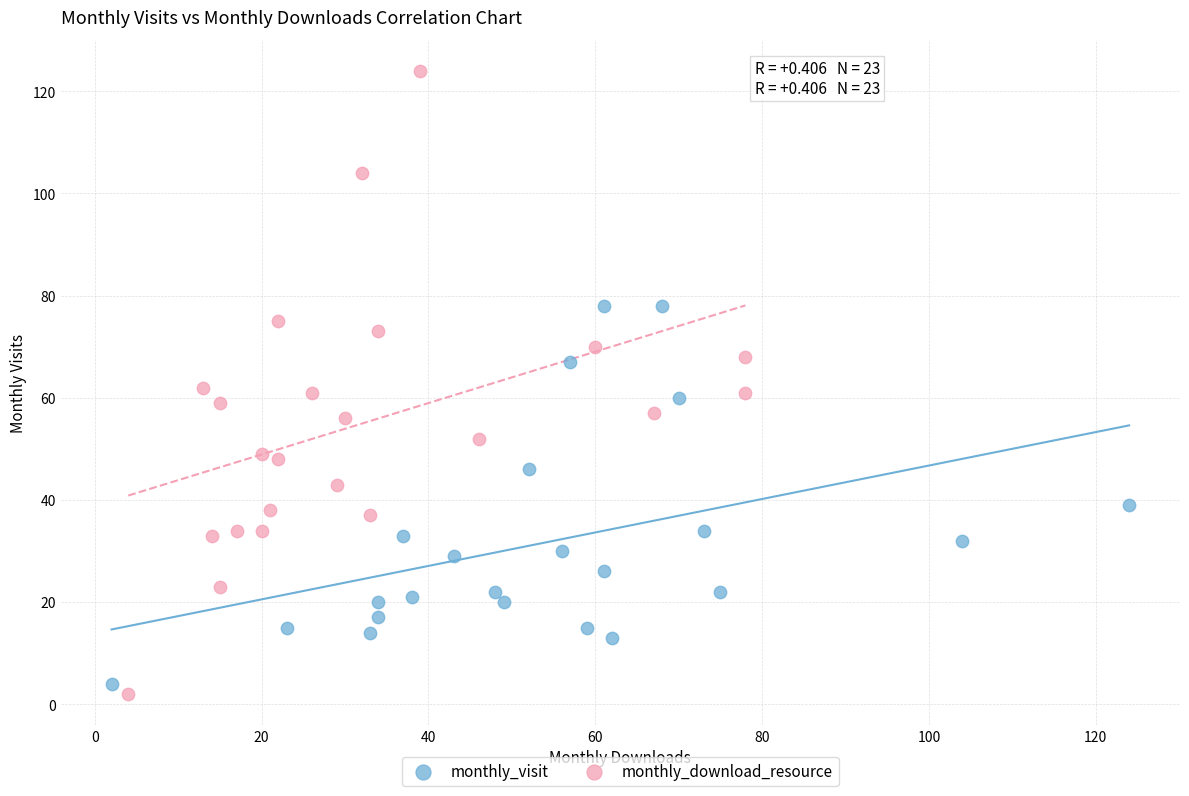

Which series contains the highest Y value?

monthly_download_resource